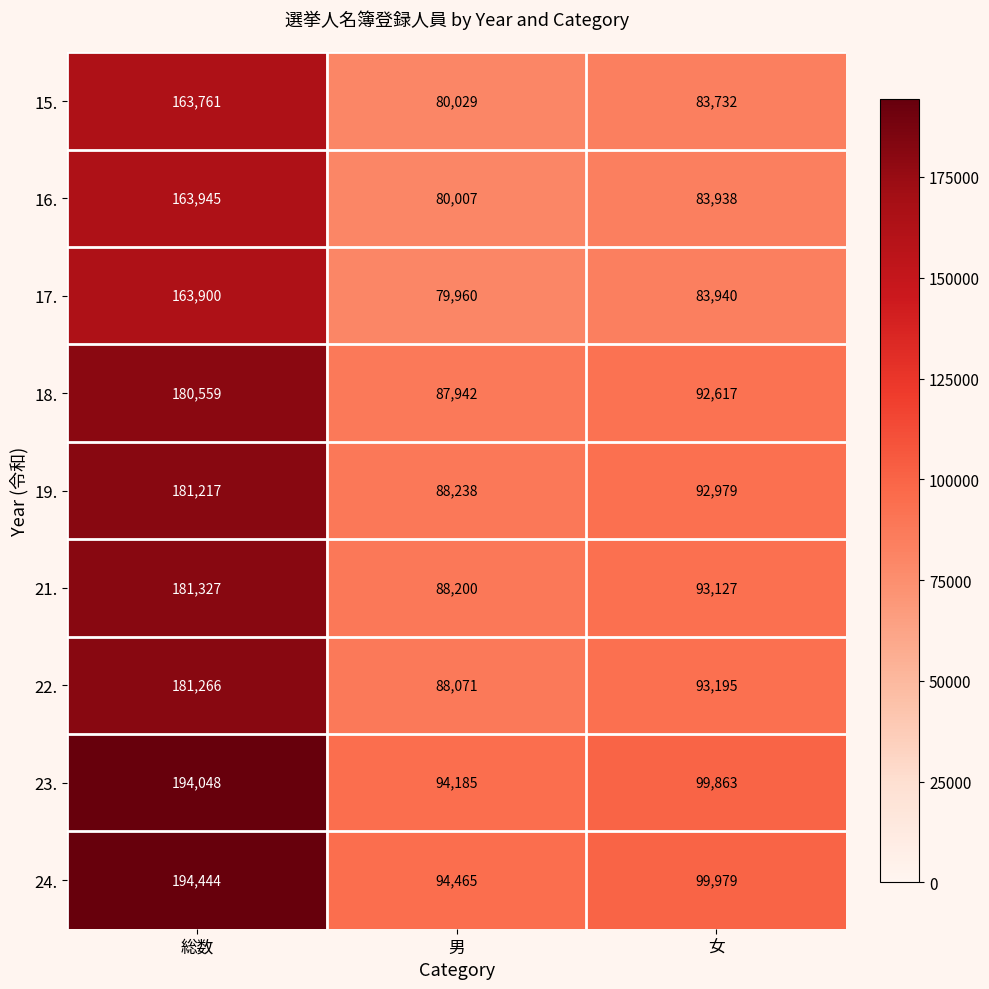

The value of 23. at 総数 is 127965. True or false?

False